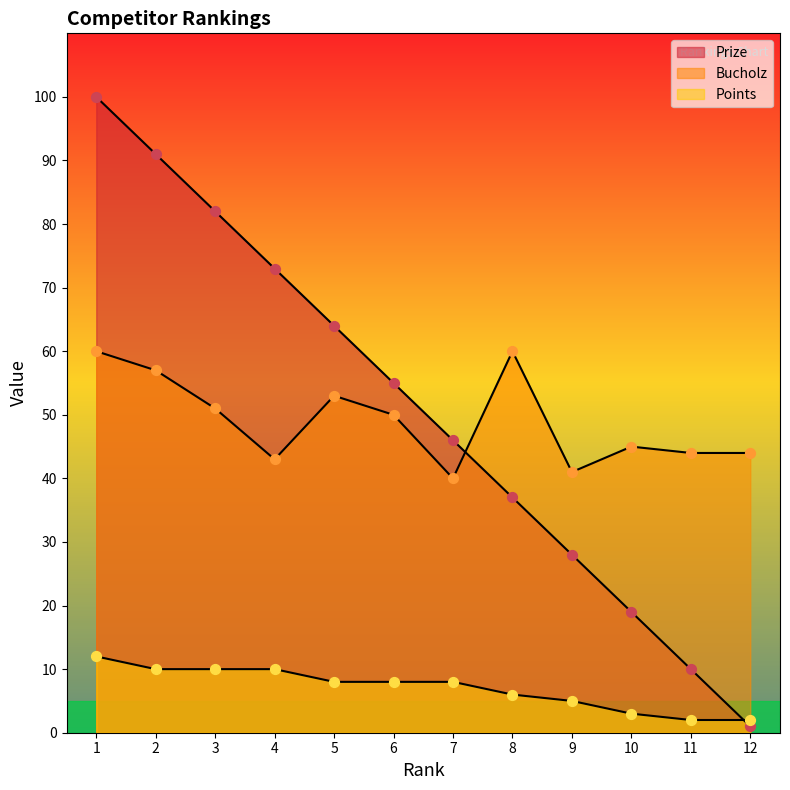

At which category is the sum across all series the highest?

1